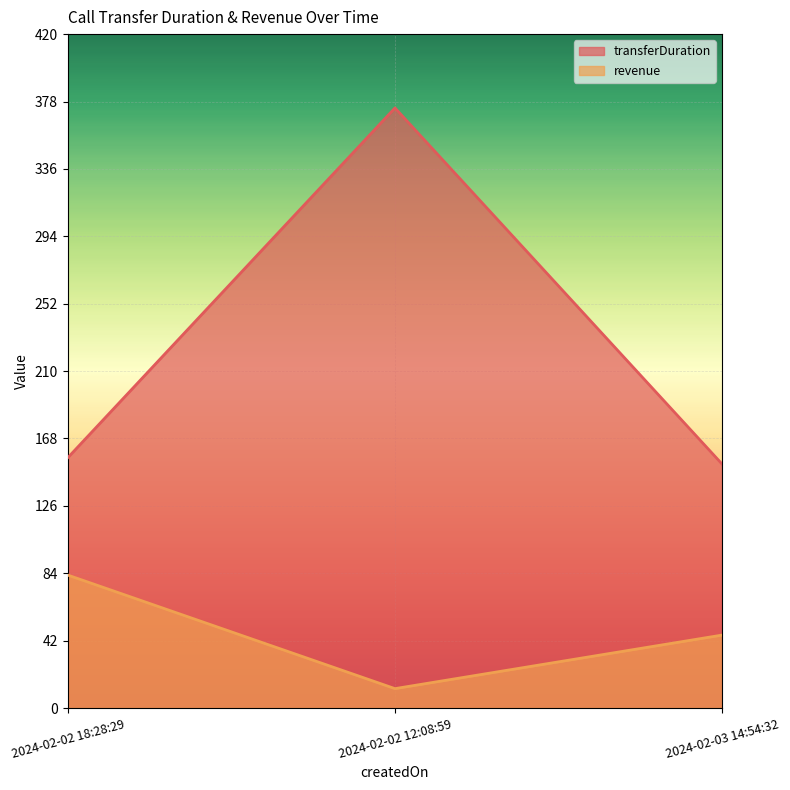

What position from the right is 2024-02-02 12:08:59?

2